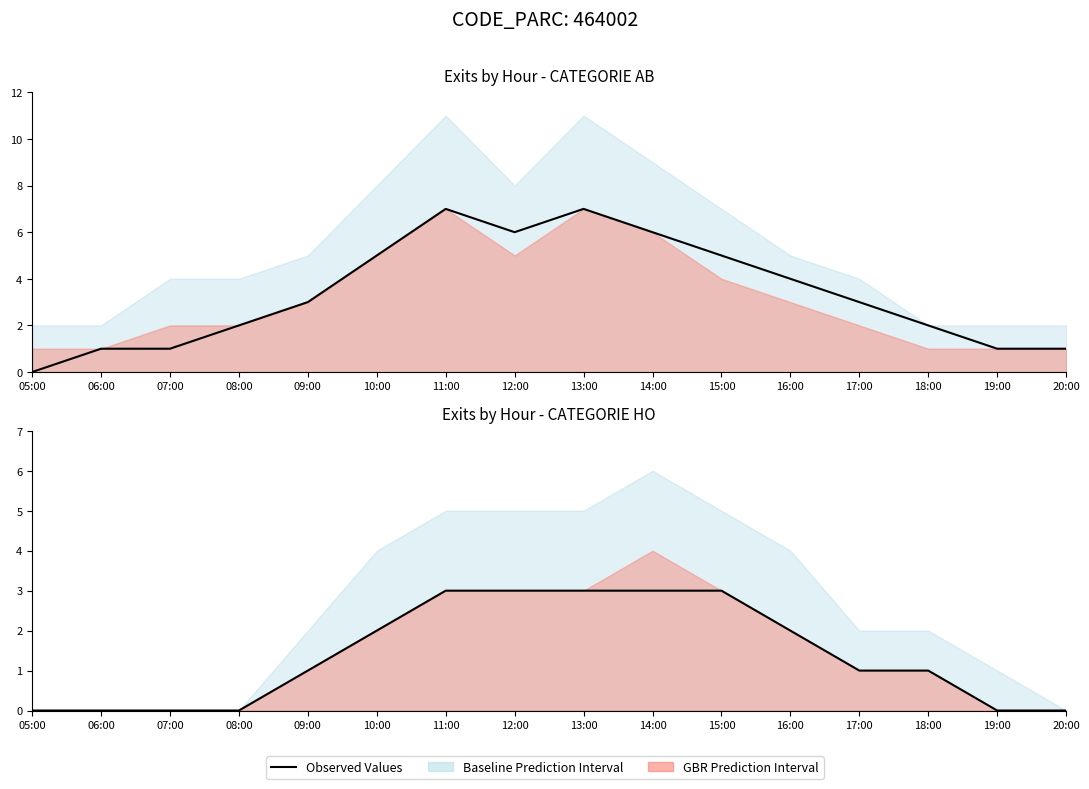

Rank the categories by value from lowest to highest.

05:00, 06:00, 07:00, 08:00, 19:00, 20:00, 09:00, 17:00, 18:00, 10:00, 16:00, 11:00, 12:00, 13:00, 14:00, 15:00